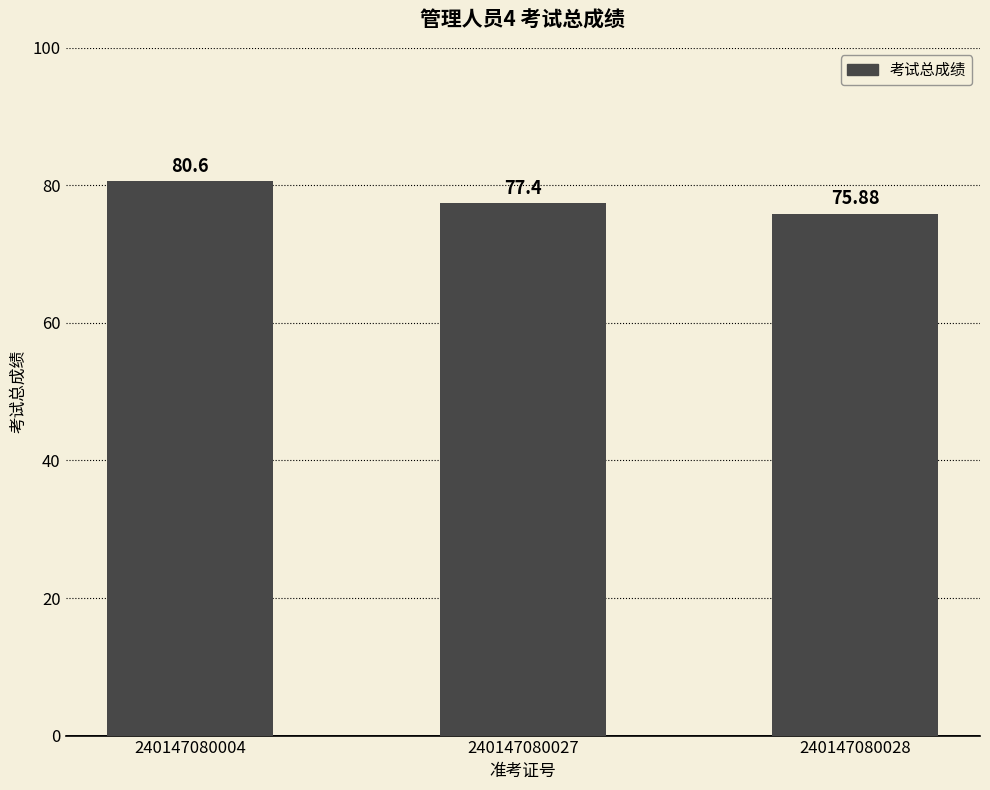

Reading left to right, extract all data points from this chart.

80.6	77.4	75.9